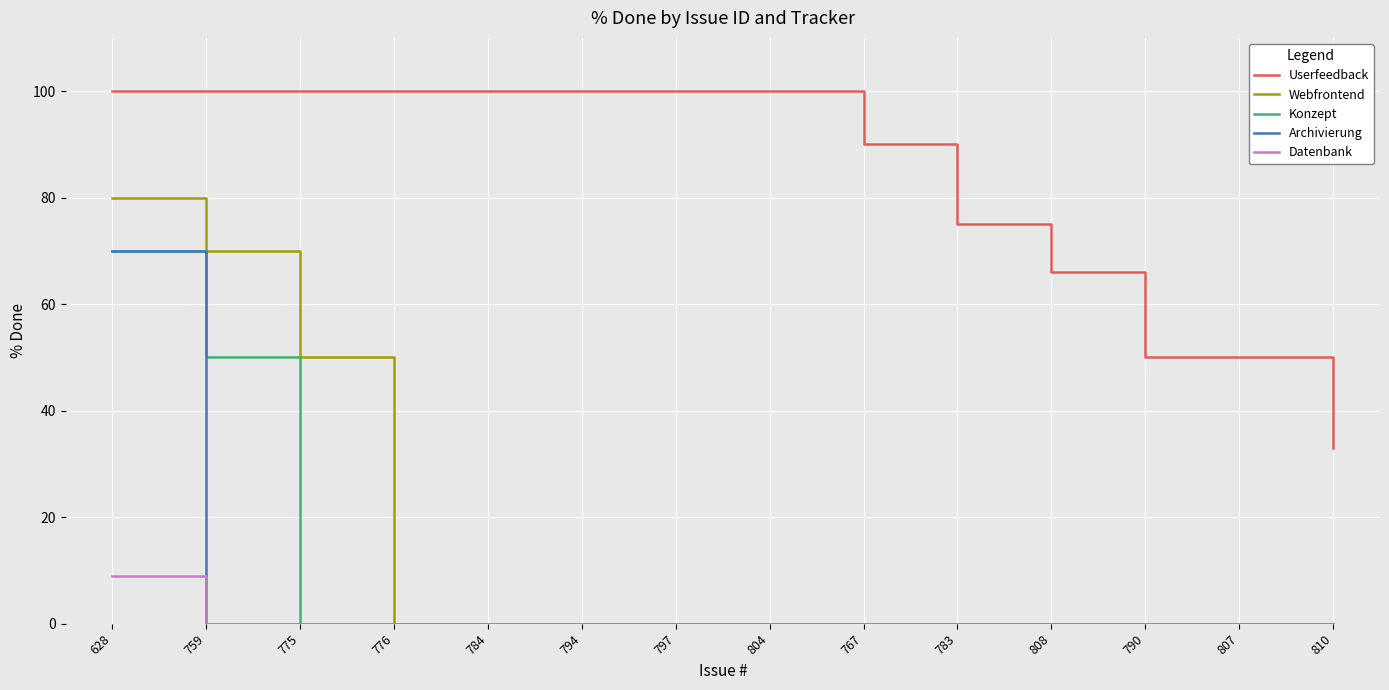

True or false: Konzept has a value of 0 at 804.

True